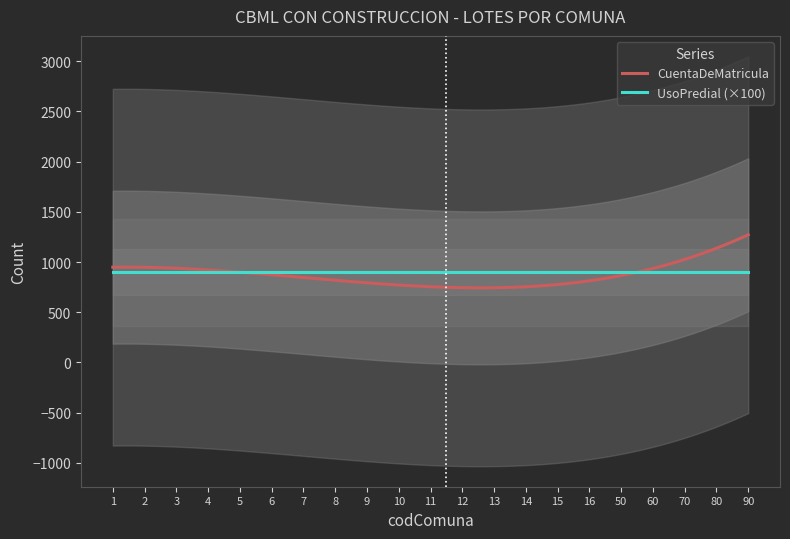

What is the value of the UsoPredial point at the 6th from the left?

9